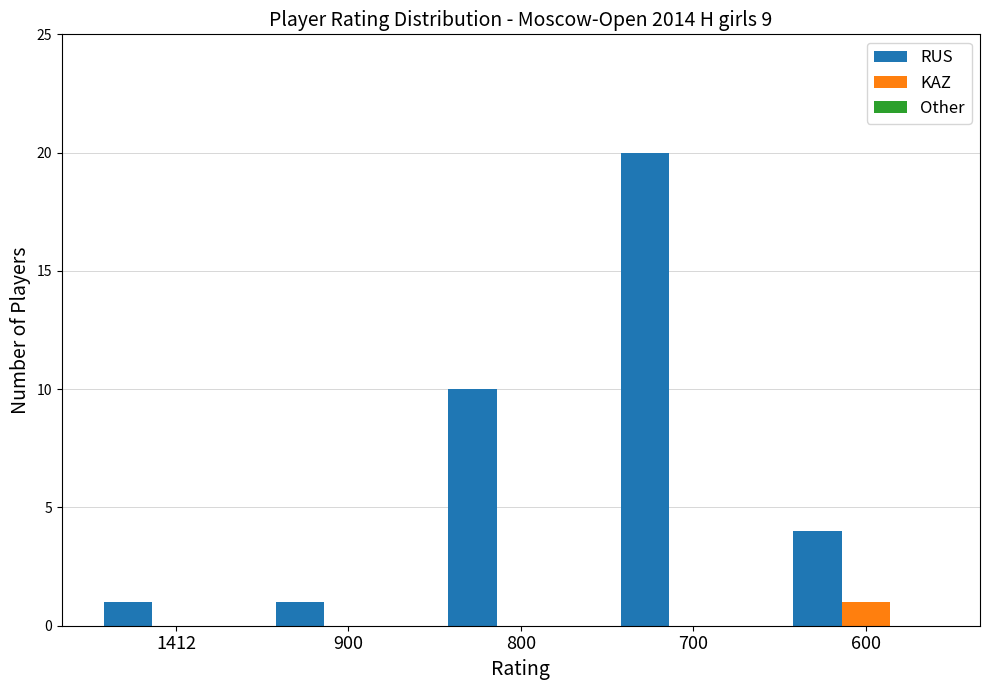

Read the RUS value at 800.

10